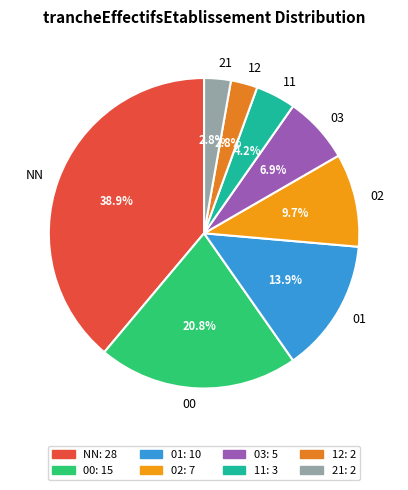

Which has a higher value, 01 or 03?

01